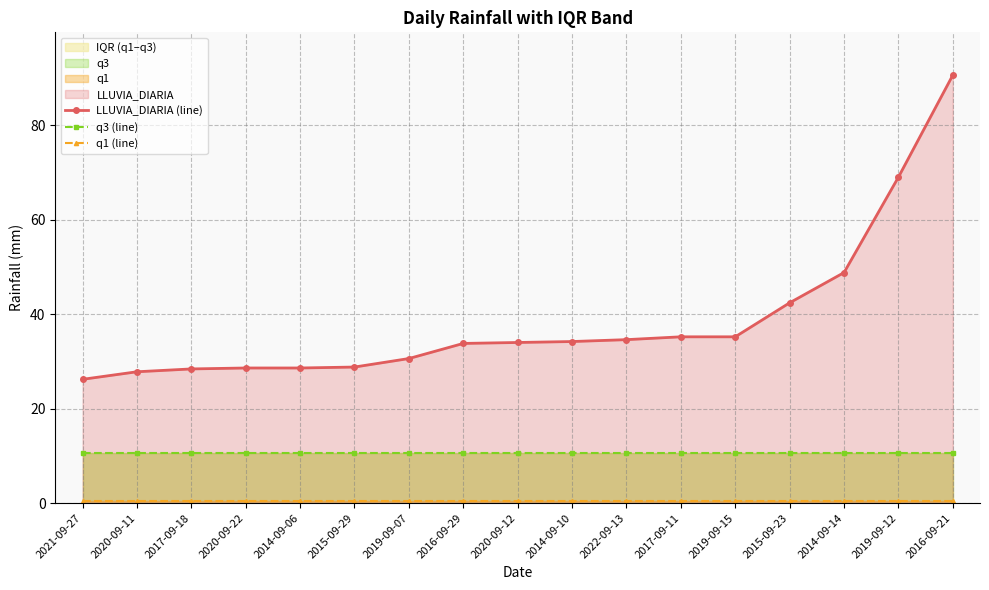

Does the chart display data point markers on the line(s)?

Yes